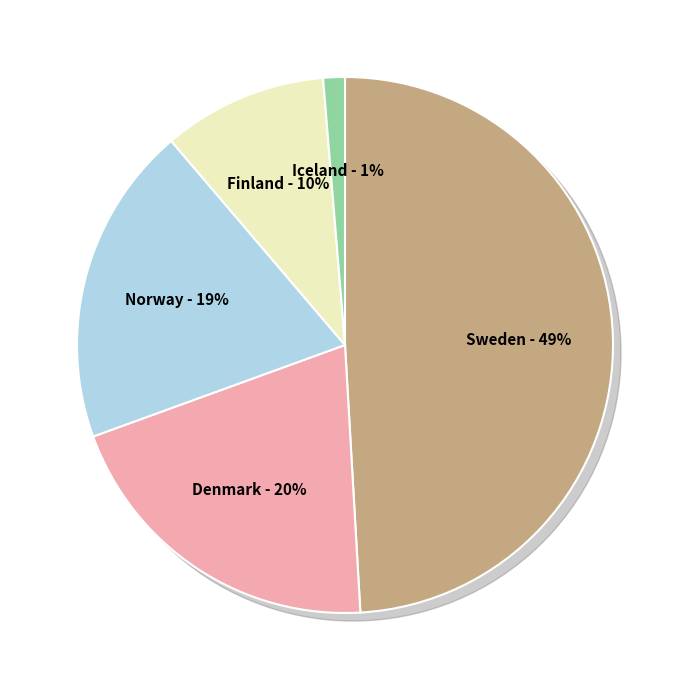

How many segments does this pie chart have?

5